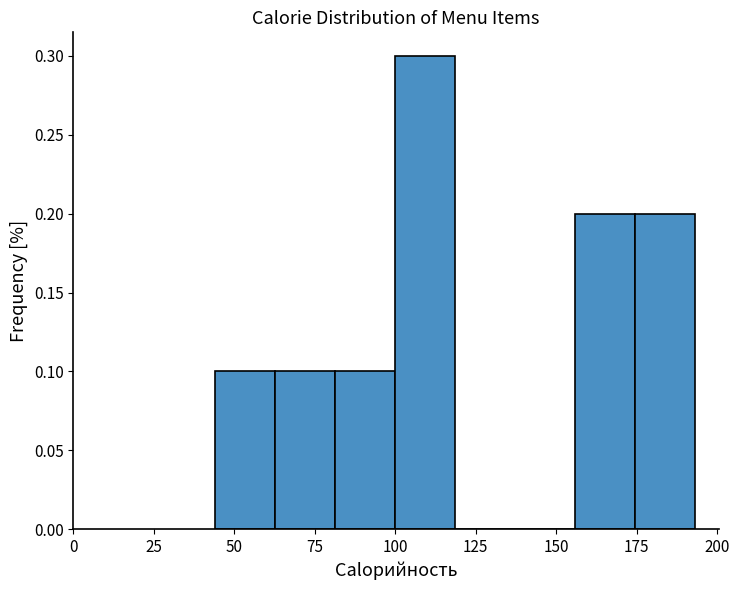

Around what value on the x-axis is the tallest bar? Give the approximate position of its centre, as read against the axis.

110